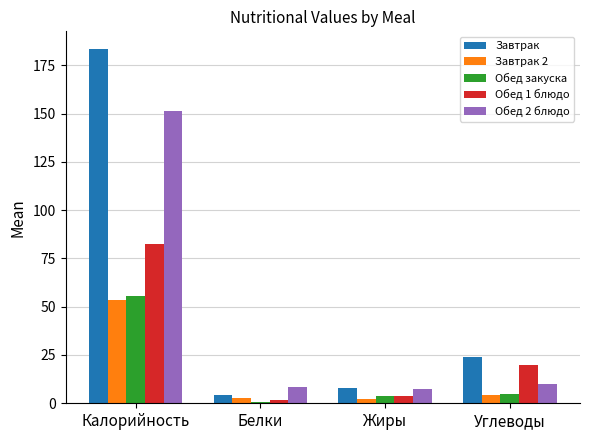

Which series has the largest total across all categories?

Завтрак